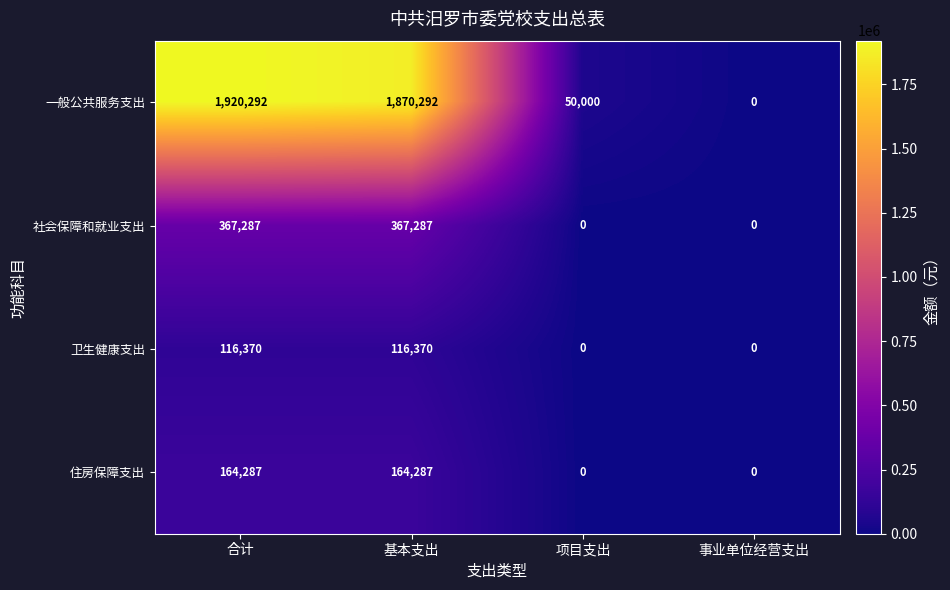

What is the sum of the 卫生健康支出 values at 合计 and 项目支出?

116370